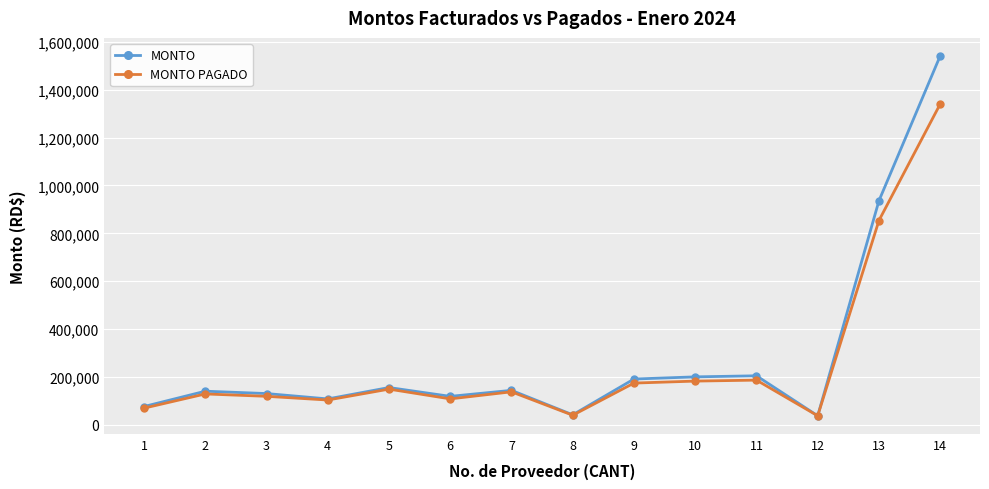

What is the minimum value shown in the chart?

38000.0